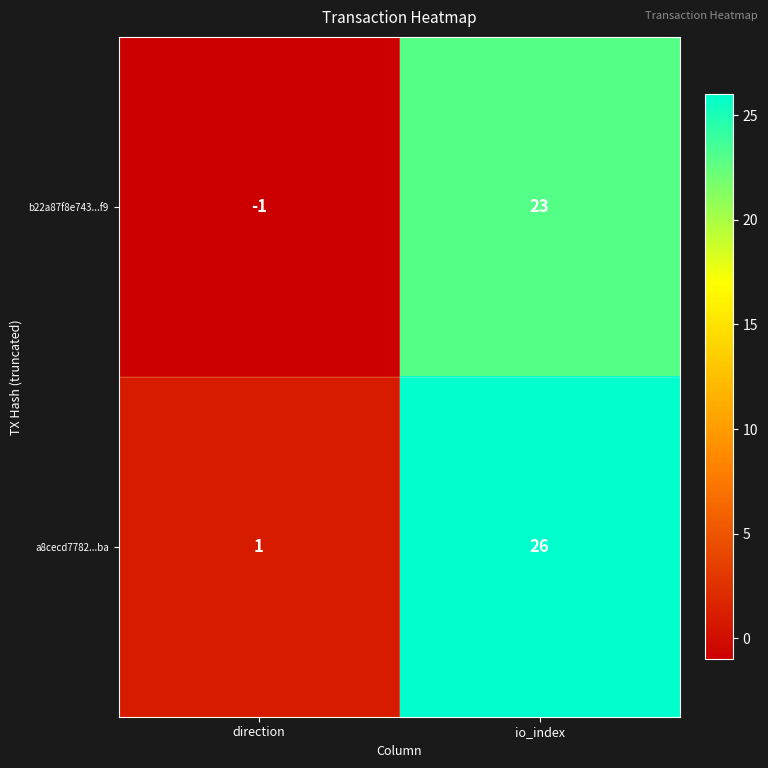

Which series changed the most between direction and io_index?

a8cecd7782...ba